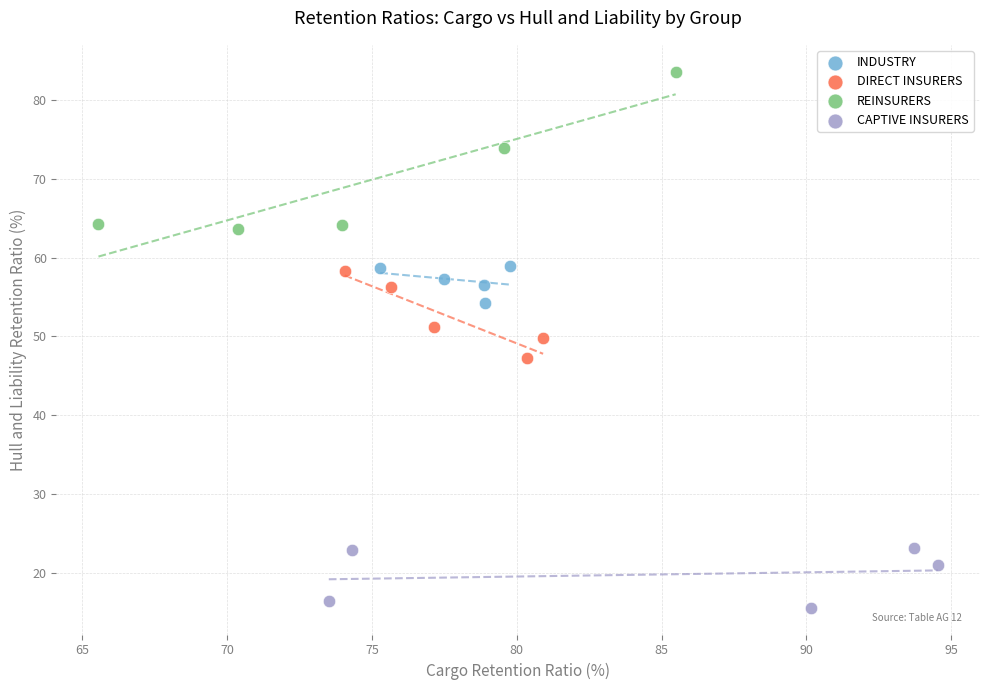

Which series contains the lowest Y value?

CAPTIVE INSURERS